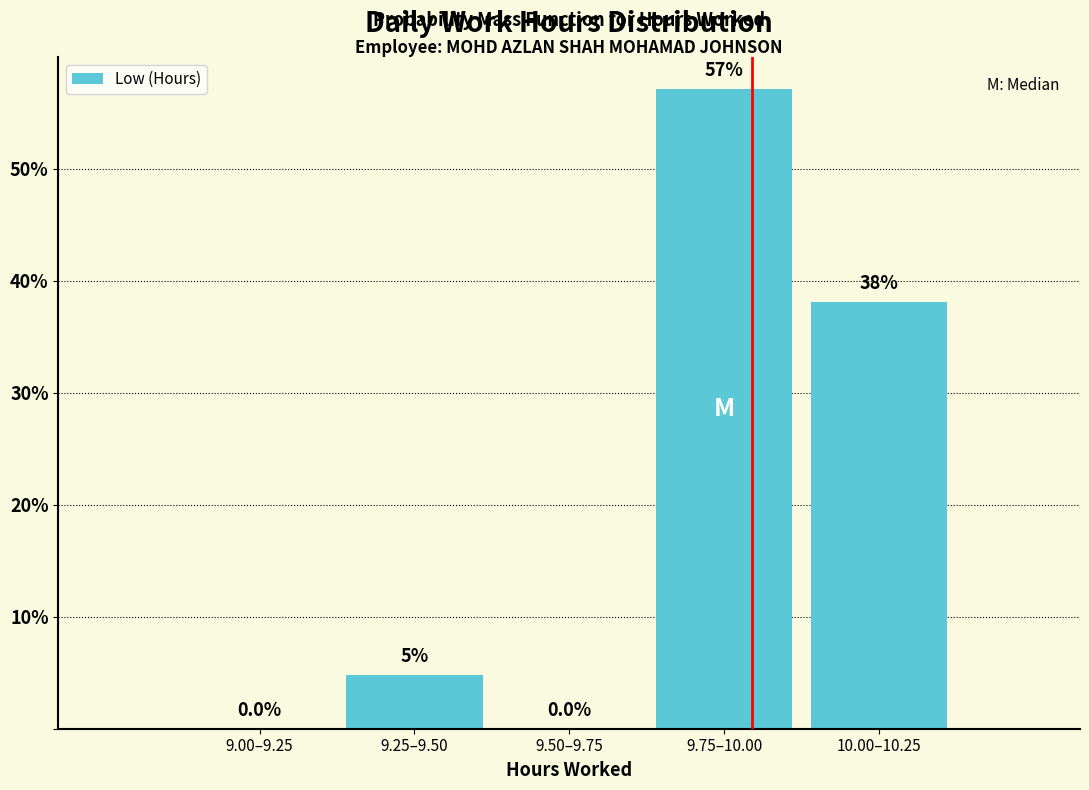

What value does the data have at 9.75–10.00?

57.1